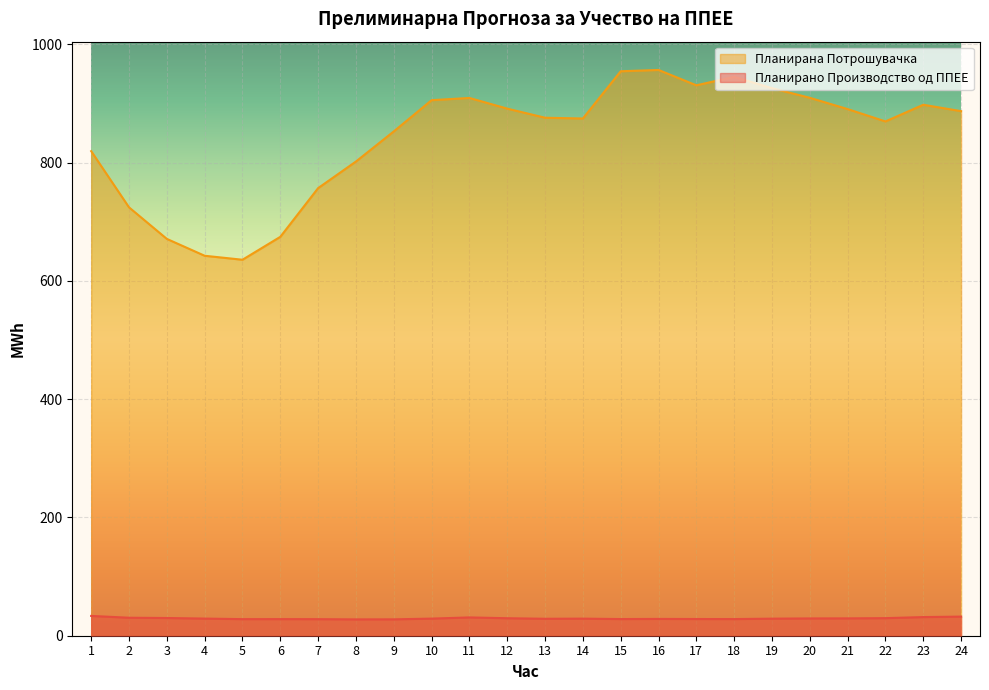

At 11, list the series in order from largest to smallest.

Планирана Потрошувачка, Планирано Производство од ППЕЕ